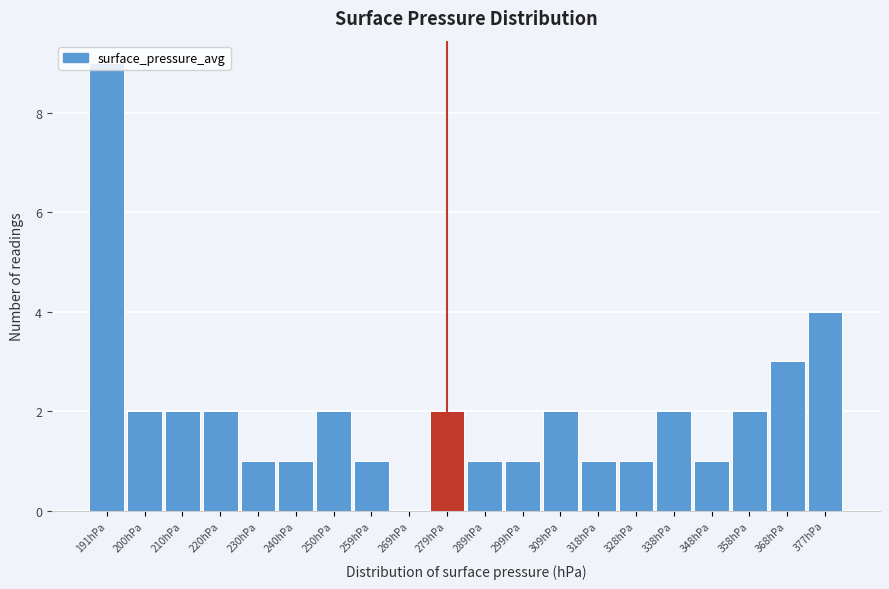

Over which range of the x-axis is the bar tallest?

186 to 196